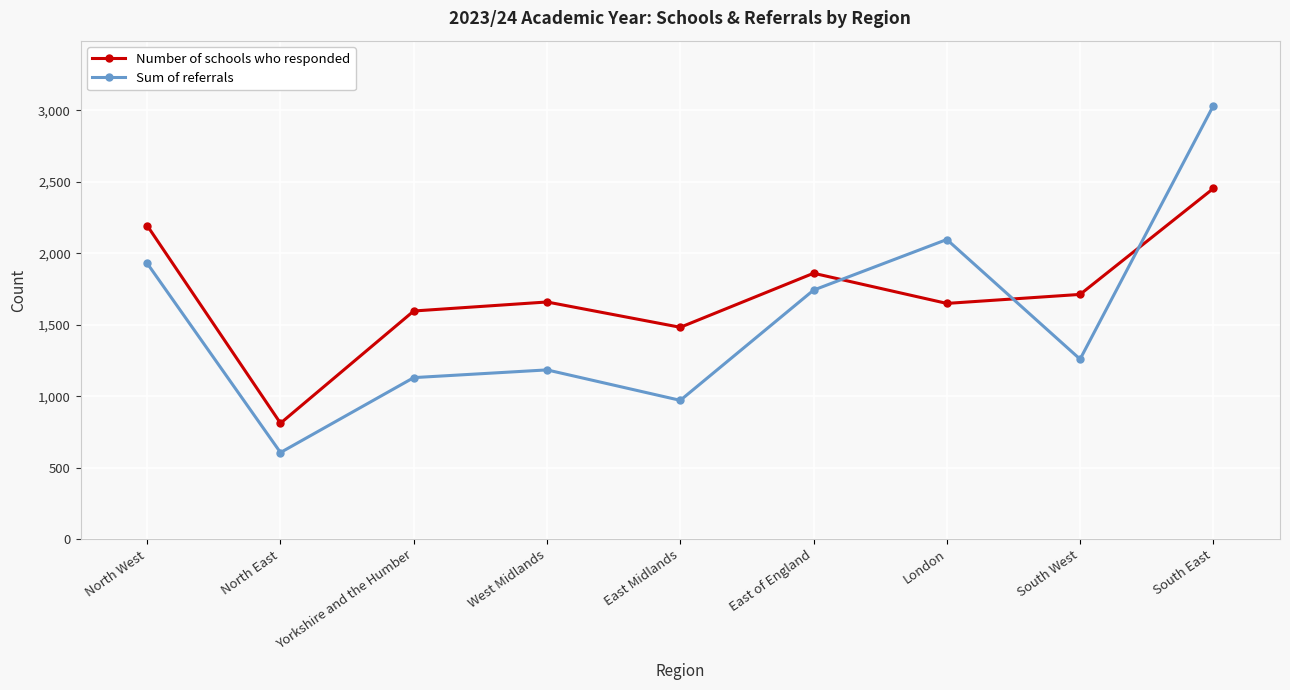

How many interior local valleys does the Number of schools who responded series have?

3